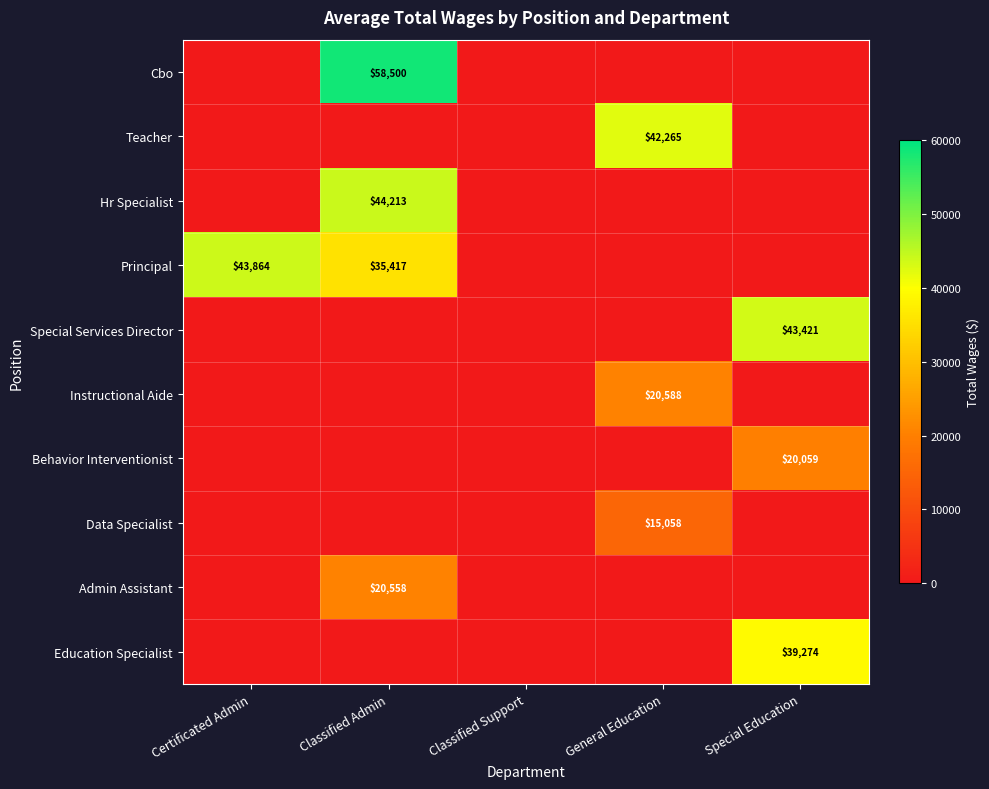

Is it true that Education Specialist equals 39274 at Special Education?

True